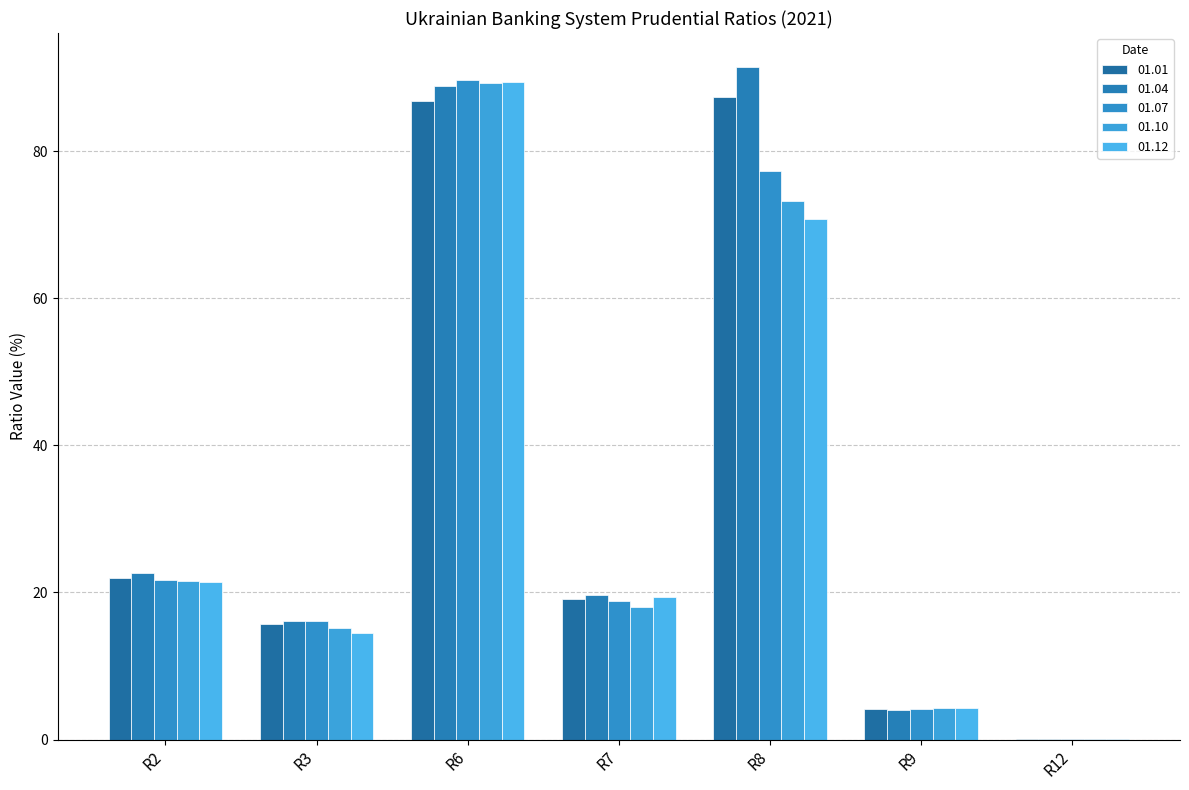

The 01.12 series shows 70.8 at R8. True or false?

True